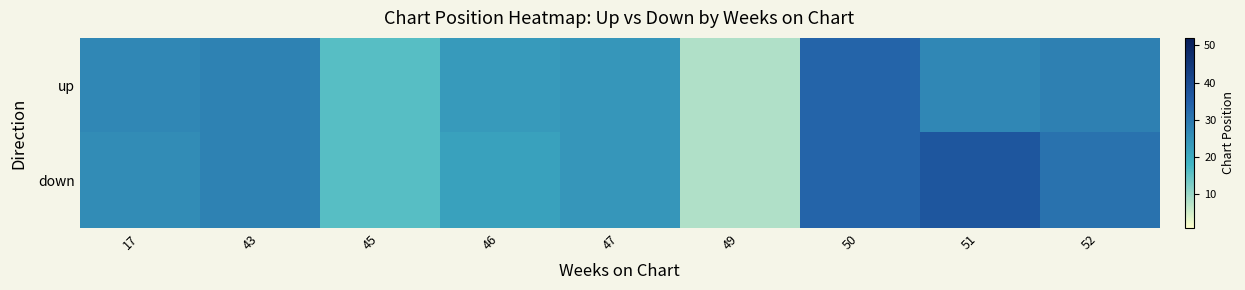

Which has a higher value, 50 or 51?

50